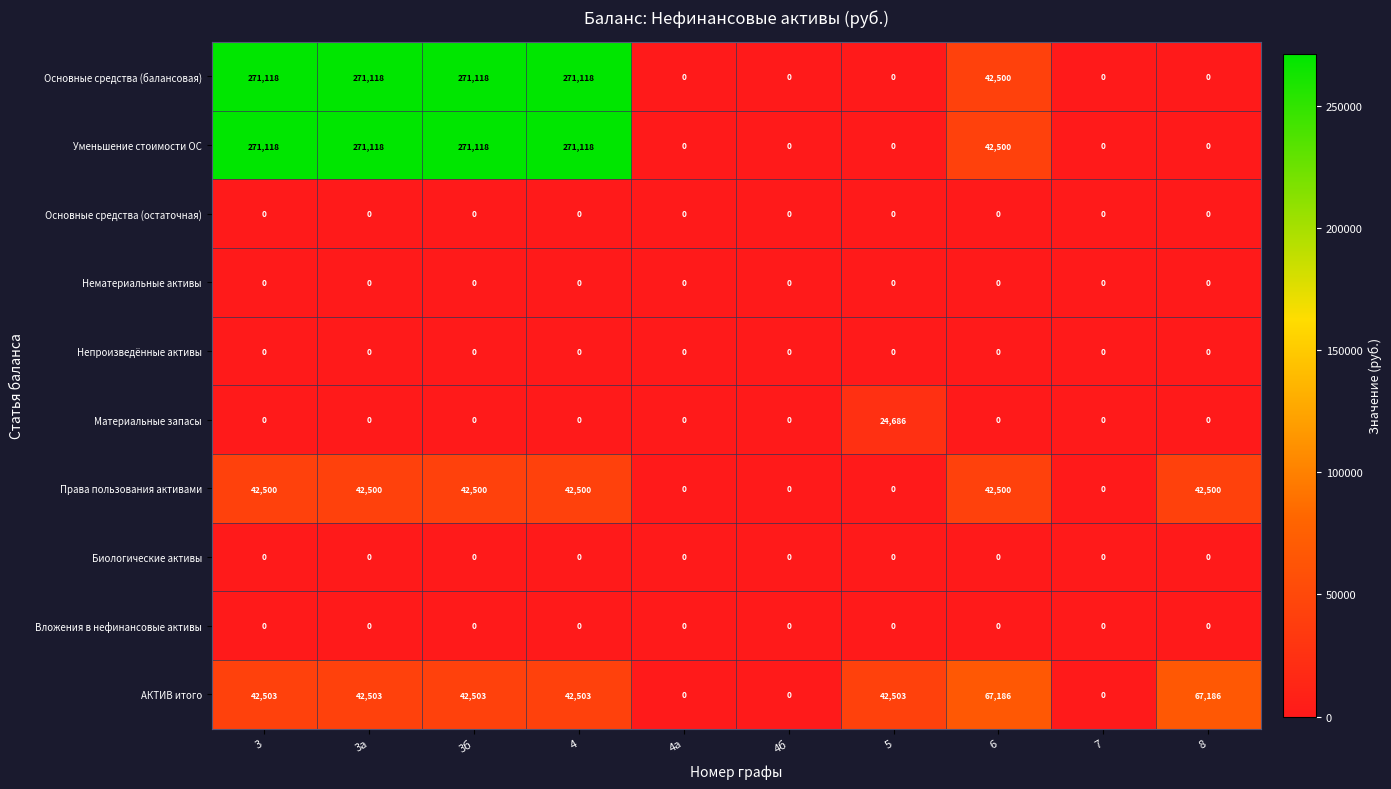

Count the number of categories in the chart.

10